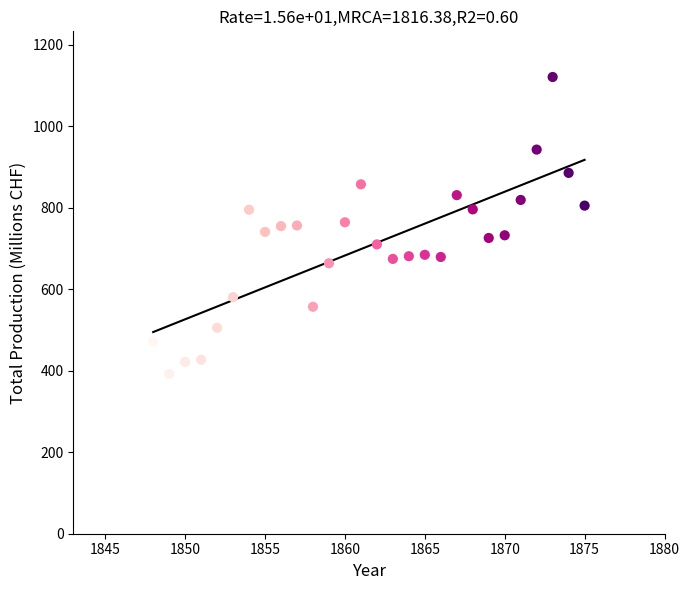

What is the range of X values (max minus min)?

27.0